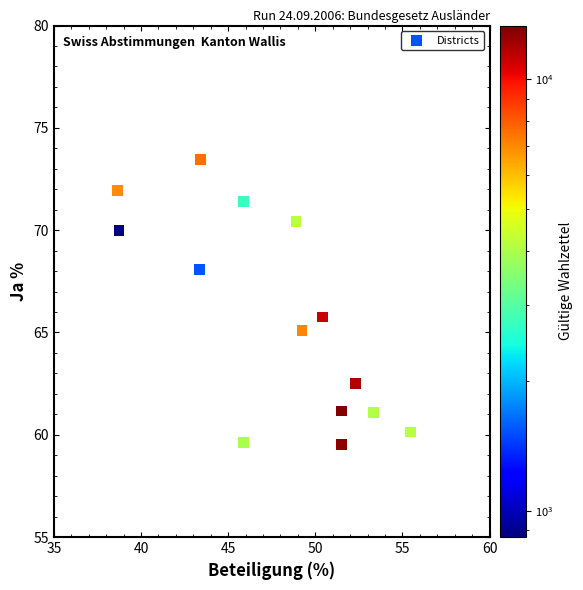

What Y value in the scatter plot is closest to 66?

65.8